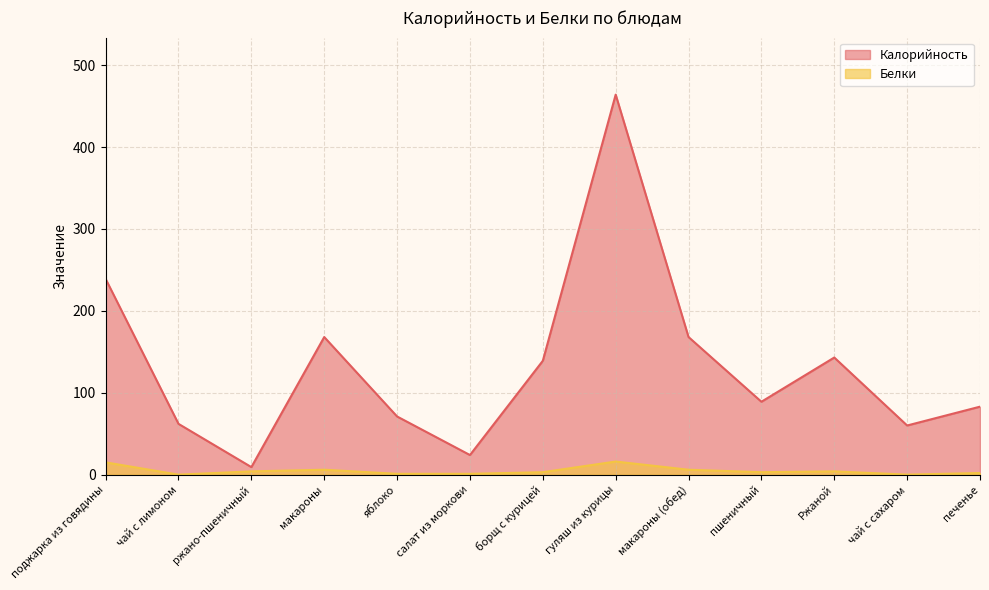

Which category has the lowest value in the Белки series?

чай с лимоном